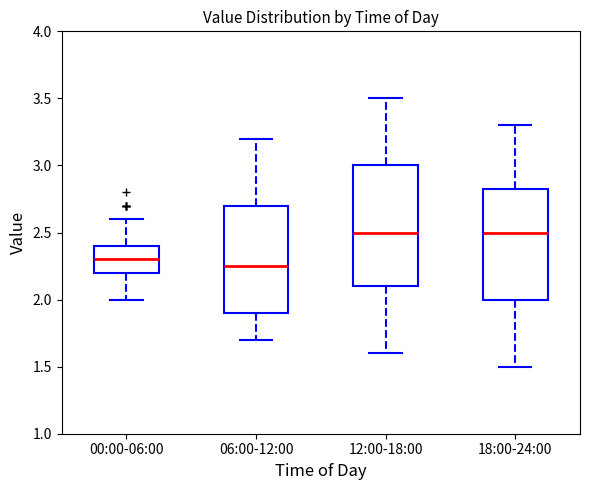

Reading left to right, read every box against the y-axis: the position of its median line, the range the box covers, and the ends of its whiskers. The values are not printed on the chart, so give them approximately, as read against the axis.

00:00-06:00: median 2.30, box 2.20 to 2.40, whiskers 2.00 to 2.60
06:00-12:00: median 2.25, box 1.90 to 2.70, whiskers 1.70 to 3.20
12:00-18:00: median 2.50, box 2.10 to 3.00, whiskers 1.60 to 3.50
18:00-24:00: median 2.50, box 2.00 to 2.85, whiskers 1.50 to 3.30